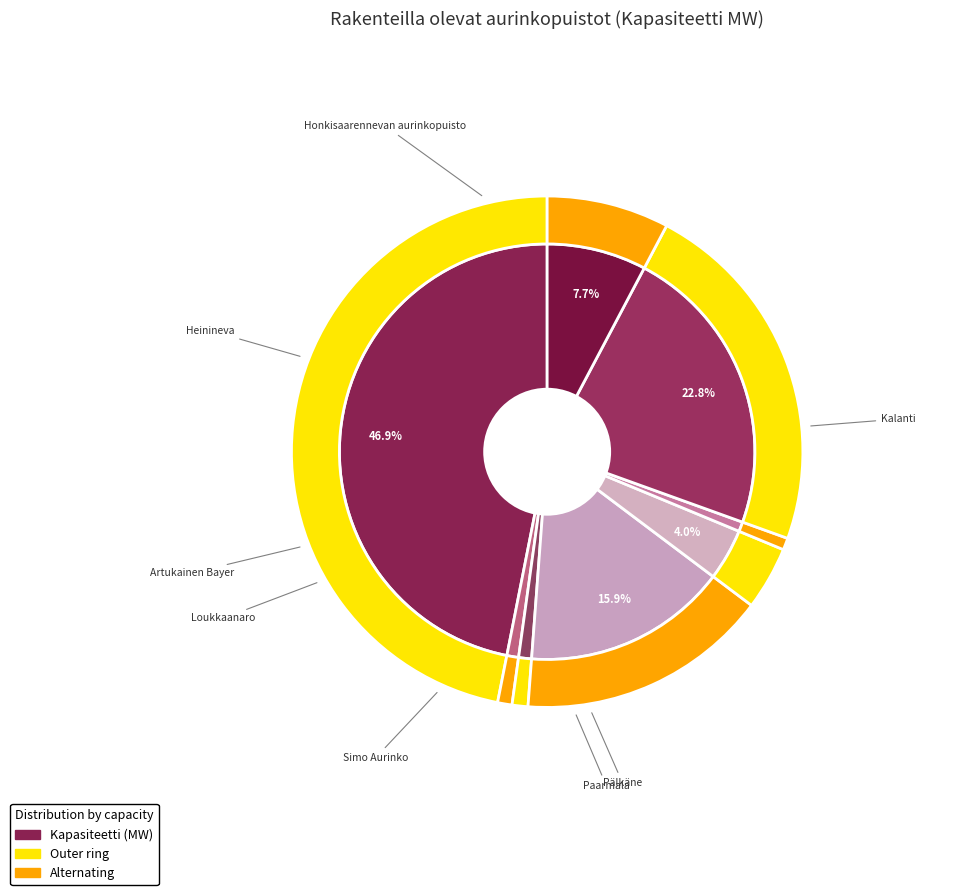

How many segments does this pie chart have?

8